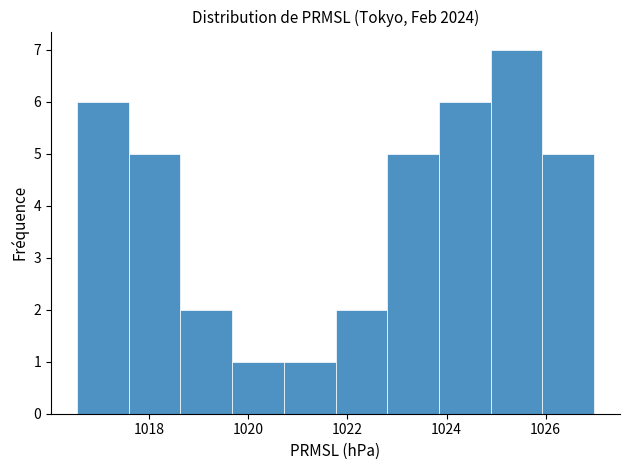

What is the height of the bar covering 1020.8 to 1021.8 on the x-axis? Neither the bar edges nor the heights are printed on the chart, so give them approximately, as read against the axes.

1